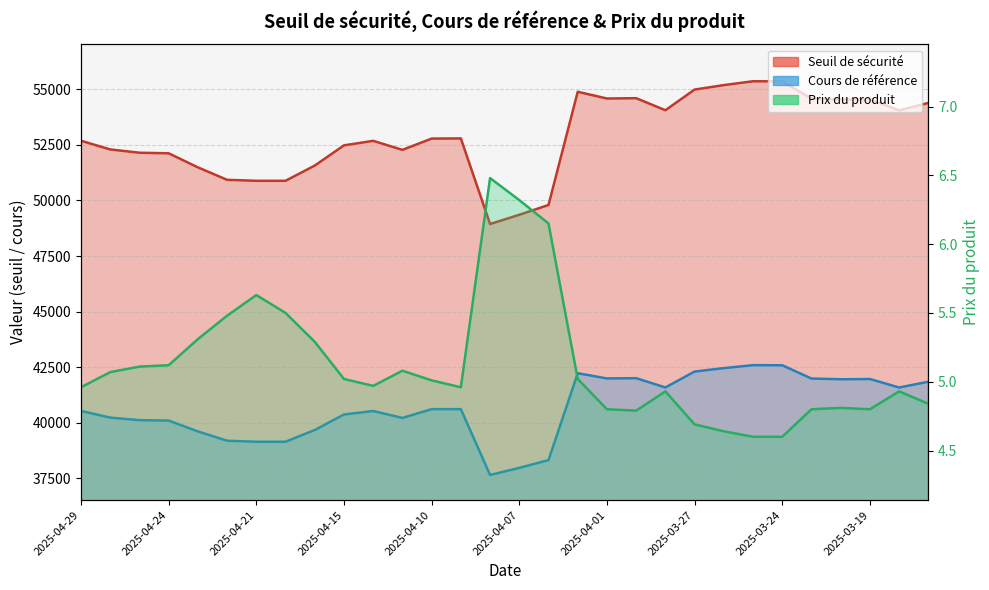

What is the difference between the Prix du produit values at 2025-04-25 and 2025-04-01?

0.3